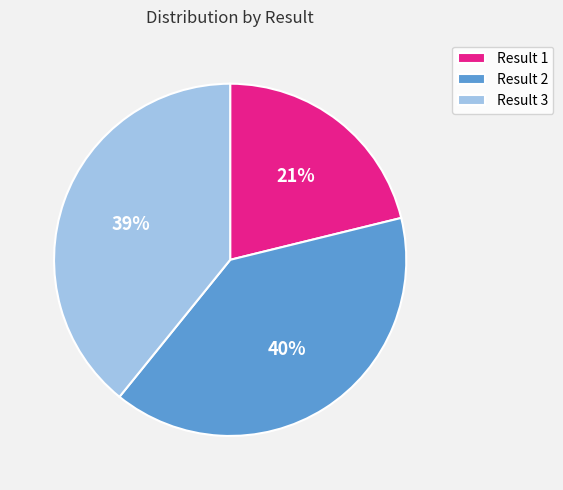

Is there a majority slice in this chart?

No